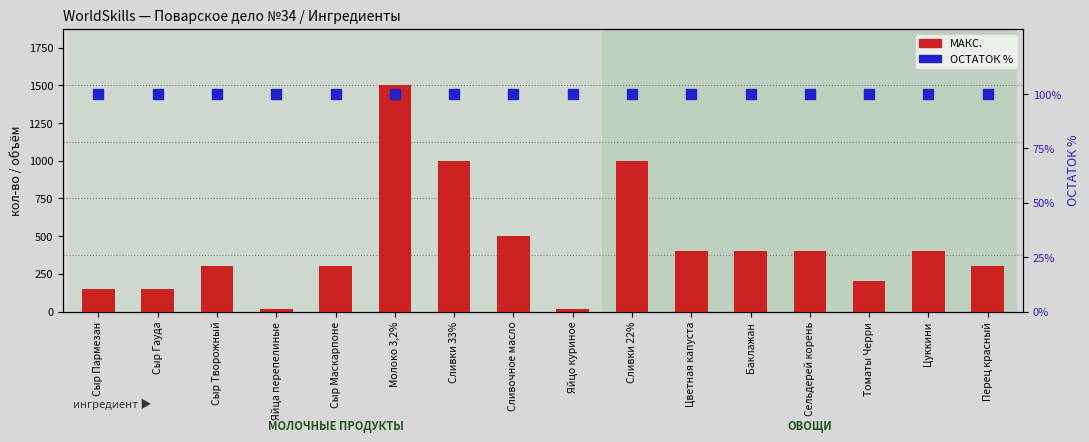

At which category is the sum across all series the highest?

Молоко 3,2%